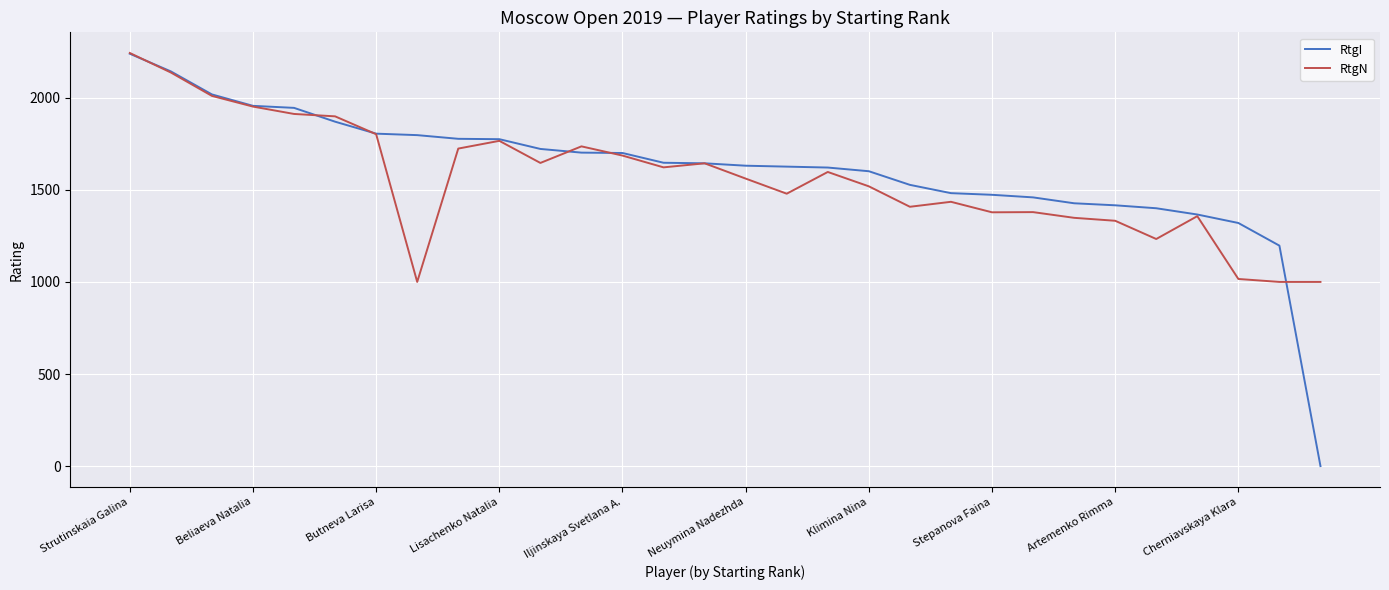

Which series has the widest spread of values?

RtgI